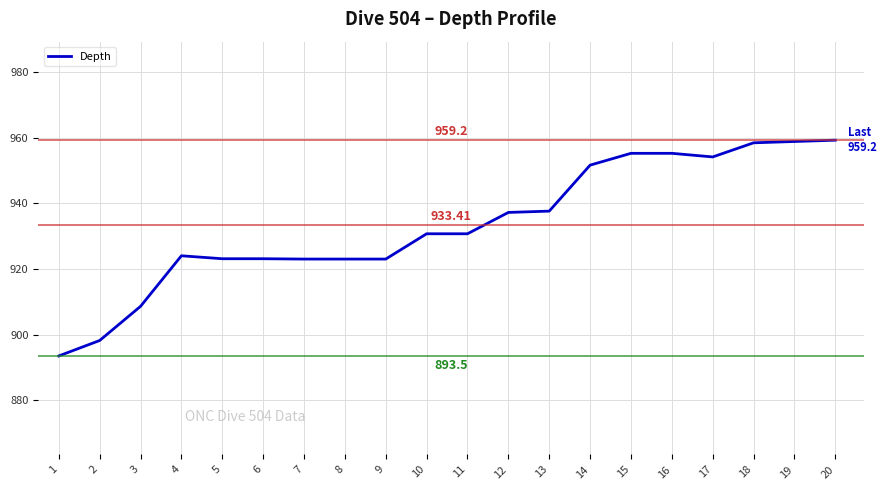

What is the average value?

933.4